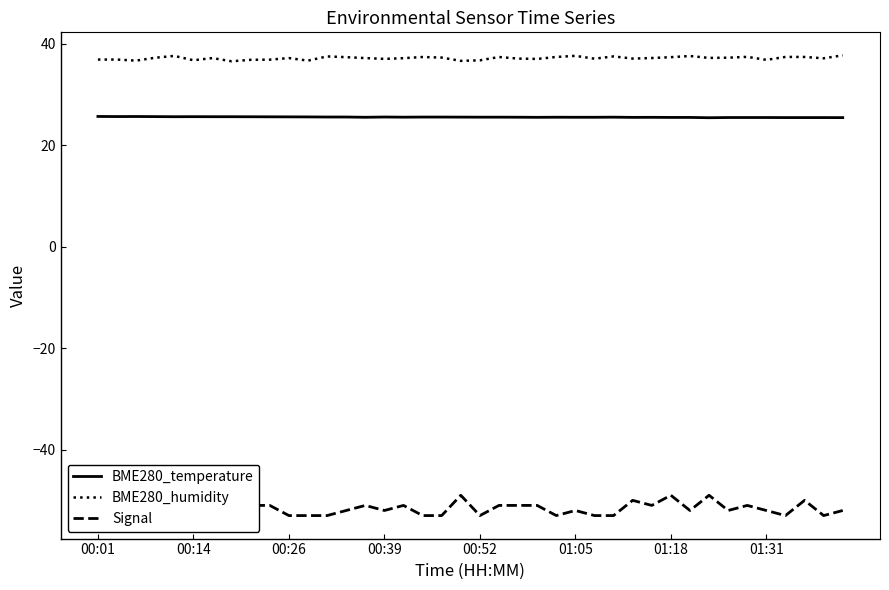

Which series has the largest total across all categories?

BME280_humidity